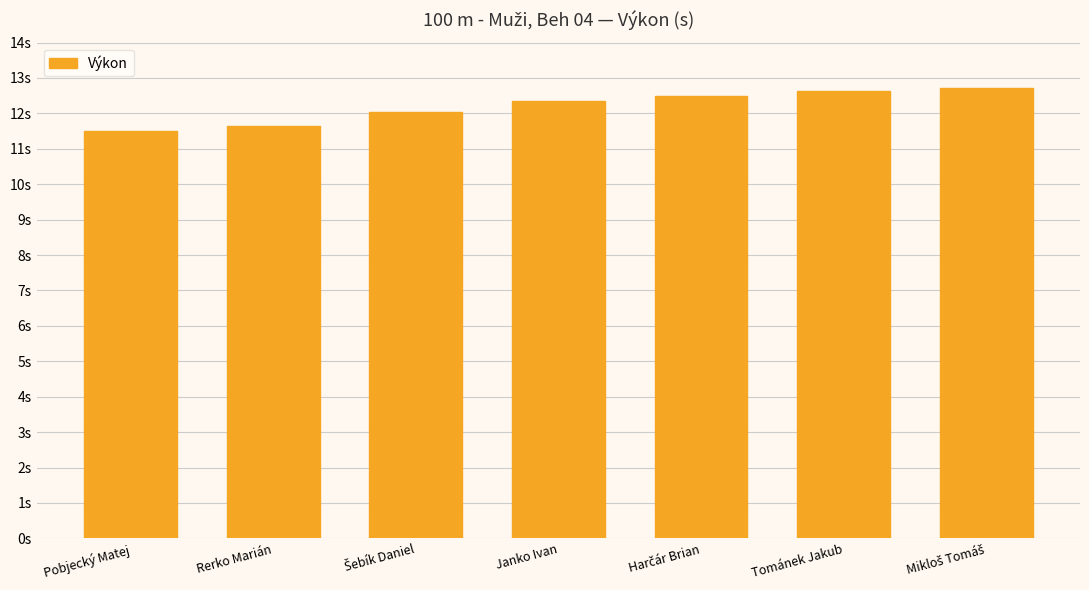

Does the chart contain any negative values?

No